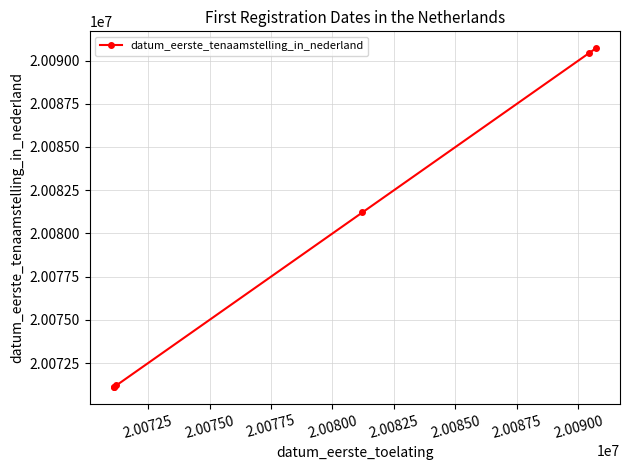

What is the average value?

20079300